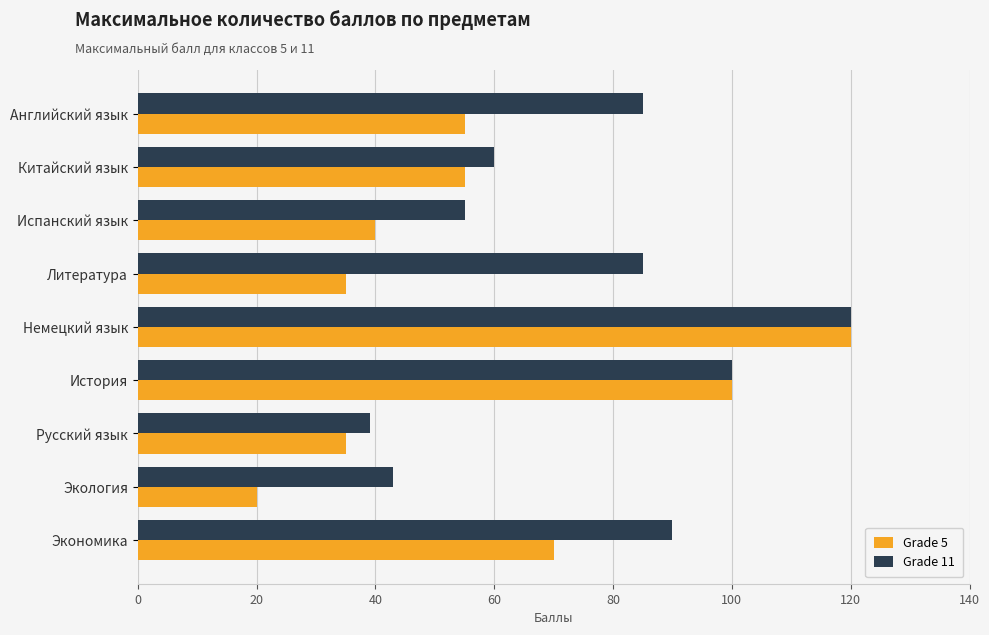

What is the difference between the highest and lowest values at Китайский язык?

5